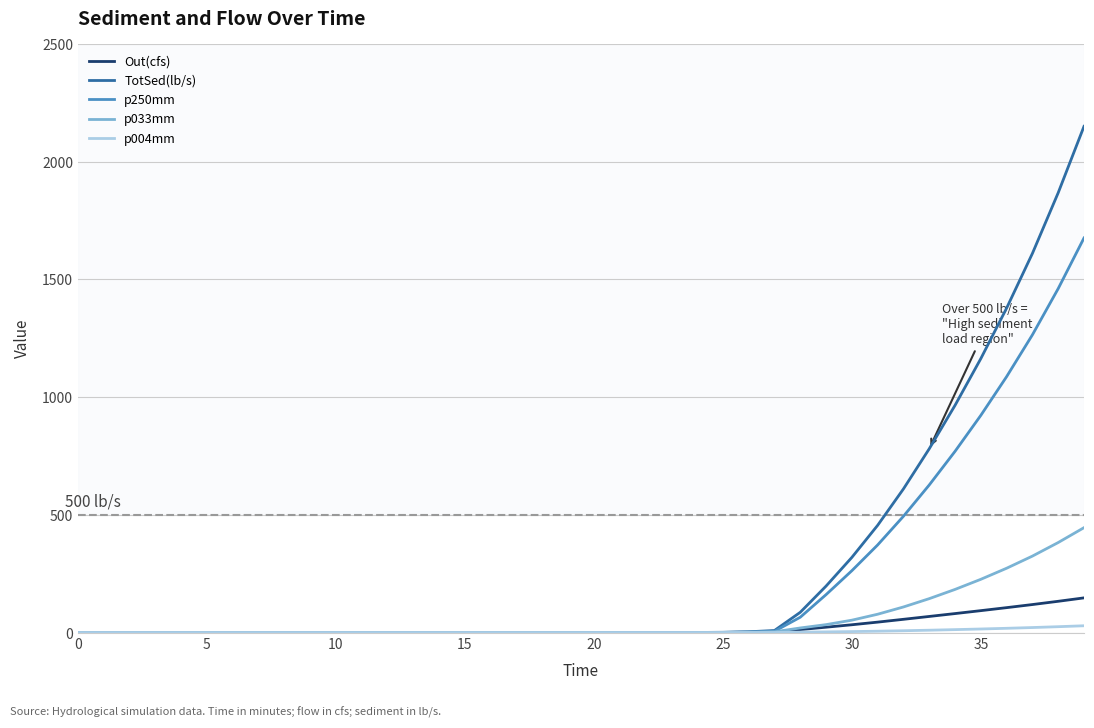

Rank the series by their maximum value, from highest to lowest.

TotSed(lb/s), p250mm, p033mm, Out(cfs), p004mm